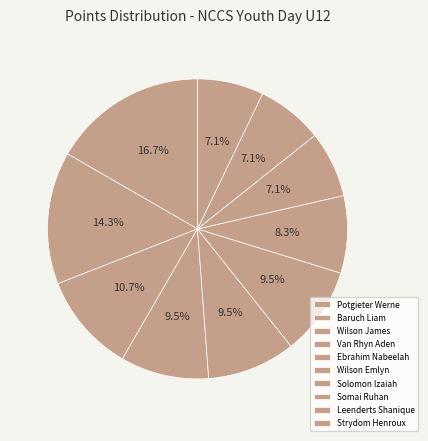

How many segments does this pie chart have?

10